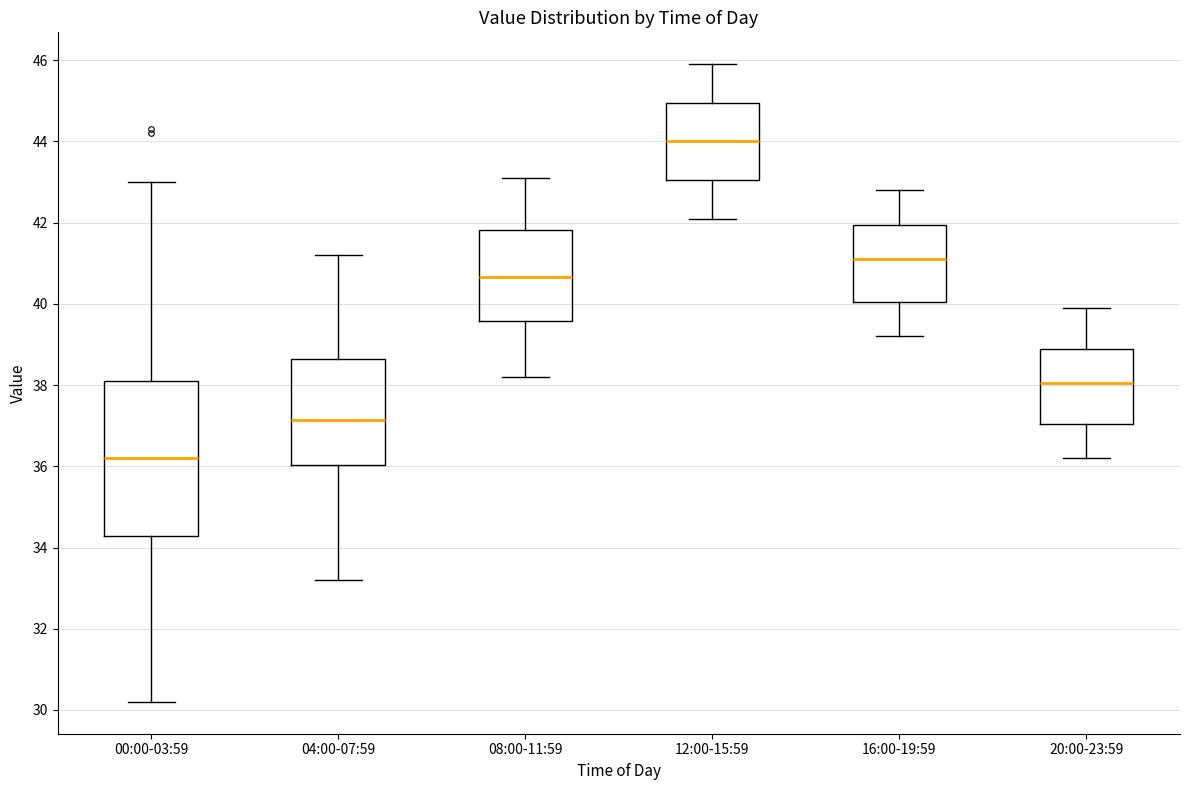

Reading left to right, transcribe this box plot: for each box, give where its median line is, the range the box spans, and where its two whiskers end, as read against the y-axis. The values are not printed on the chart, so give them approximately, as read against the axis.

00:00-03:59: median 36.2, box 34.2 to 38.2, whiskers 30.2 to 43.0
04:00-07:59: median 37.2, box 36.0 to 38.6, whiskers 33.2 to 41.2
08:00-11:59: median 40.6, box 39.6 to 41.8, whiskers 38.2 to 43.2
12:00-15:59: median 44.0, box 43.0 to 45.0, whiskers 42.2 to 46.0
16:00-19:59: median 41.2, box 40.0 to 42.0, whiskers 39.2 to 42.8
20:00-23:59: median 38.0, box 37.0 to 39.0, whiskers 36.2 to 40.0